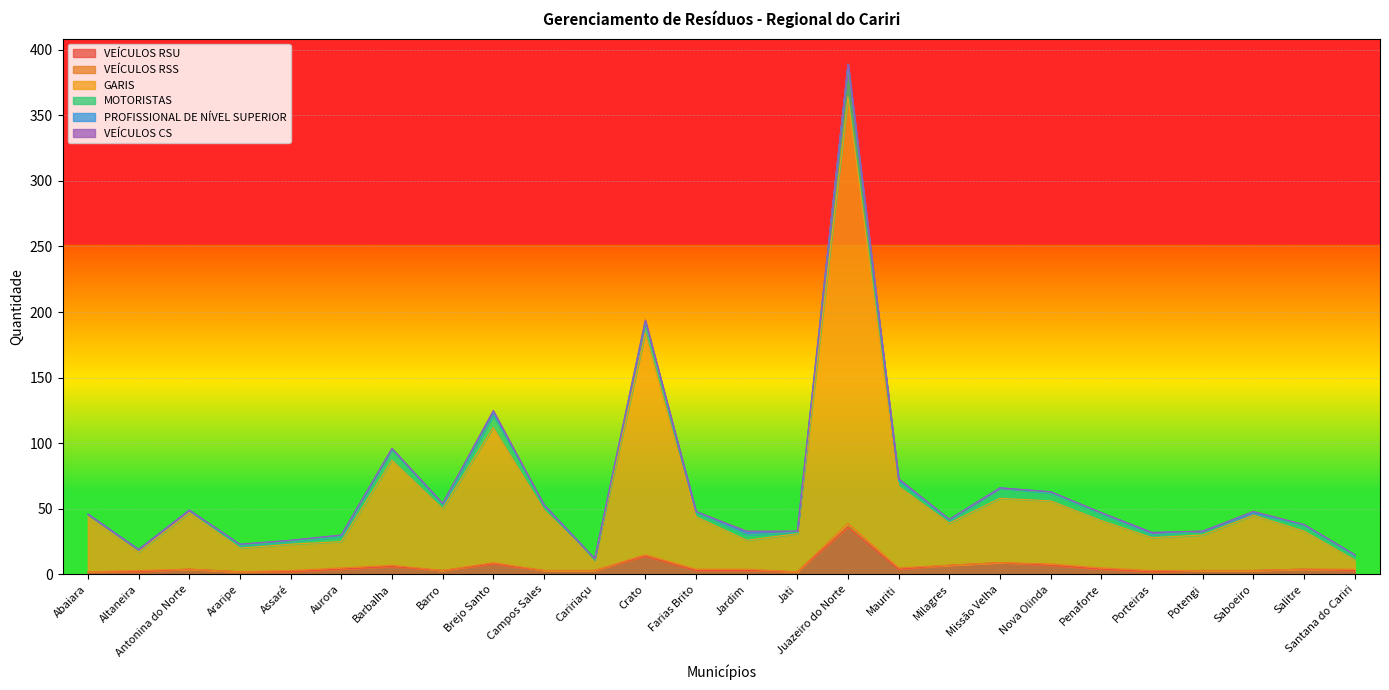

What is the label of the 19th point from the right?

Barro